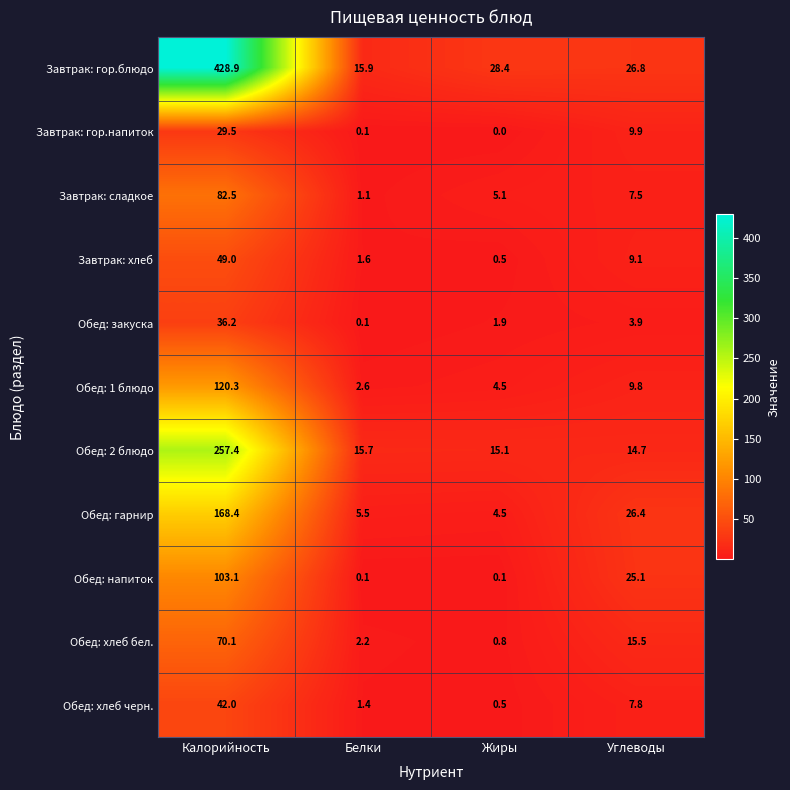

What is the sum of all Обед: гарнир values?

204.8